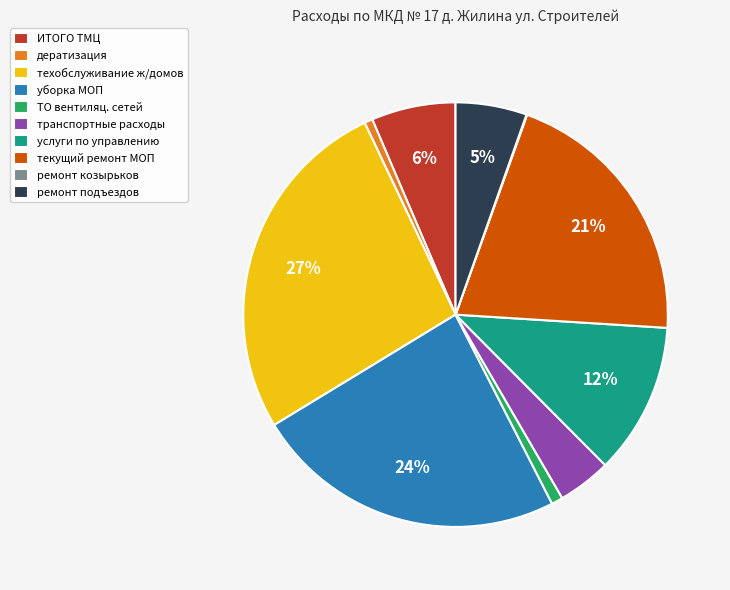

Does услуги по управлению account for over 50% of the chart?

No